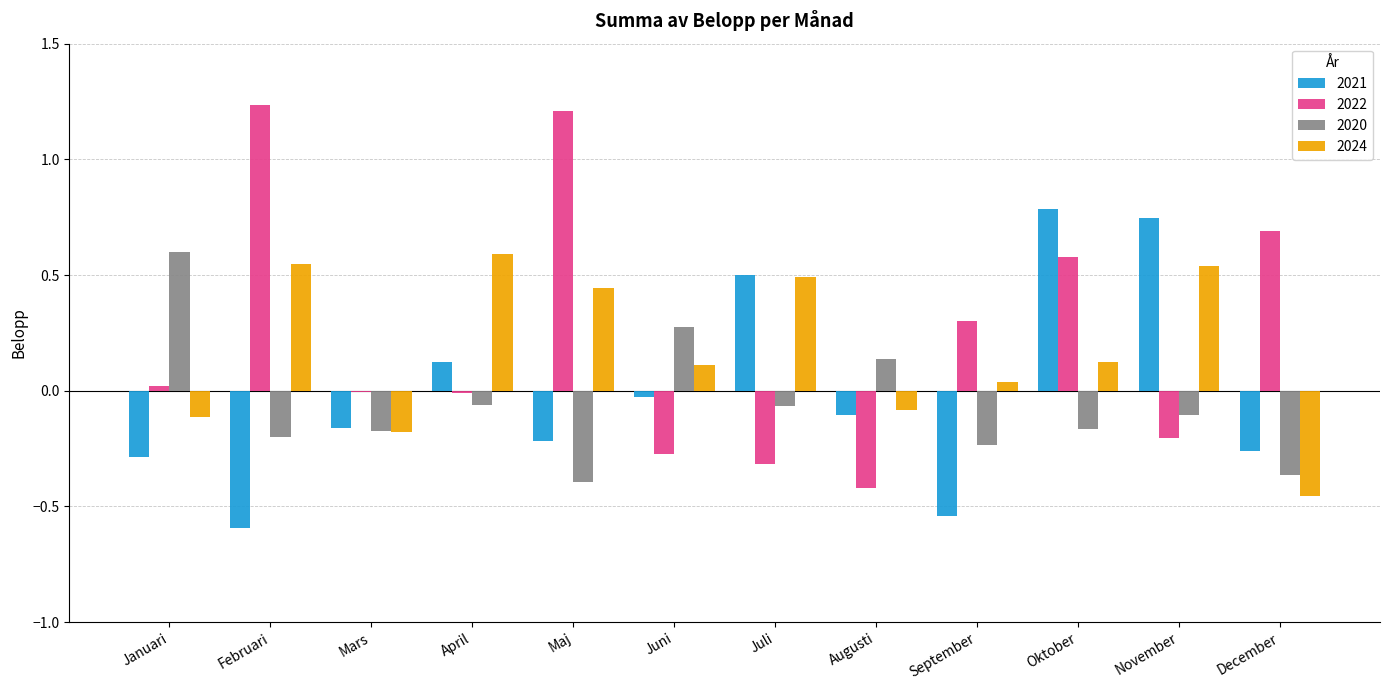

What is the sum of the 2022 values at December and Oktober?

1.3